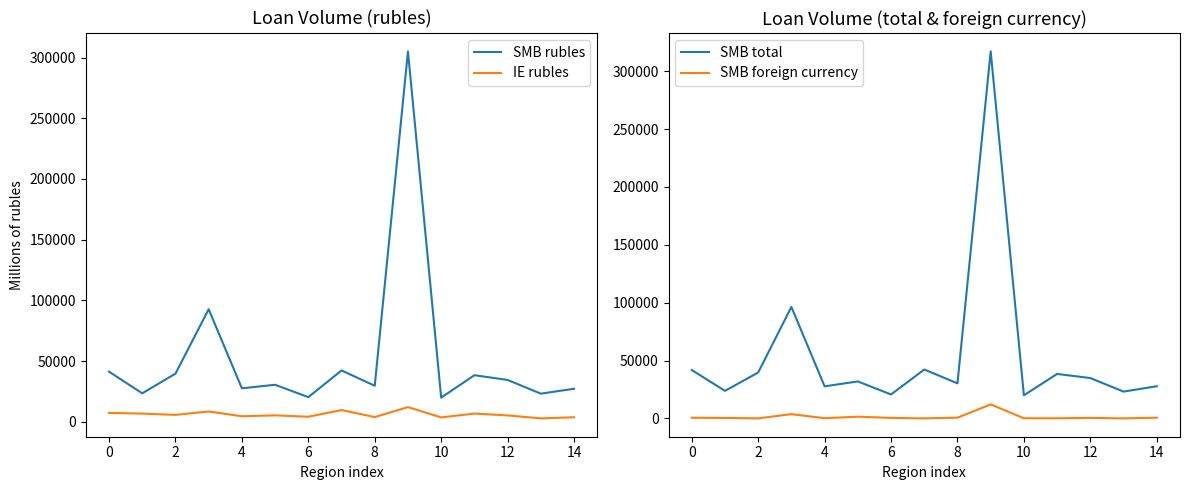

What are all the series names shown in the legend?

SMB rubles, IE rubles, SMB total, SMB foreign currency